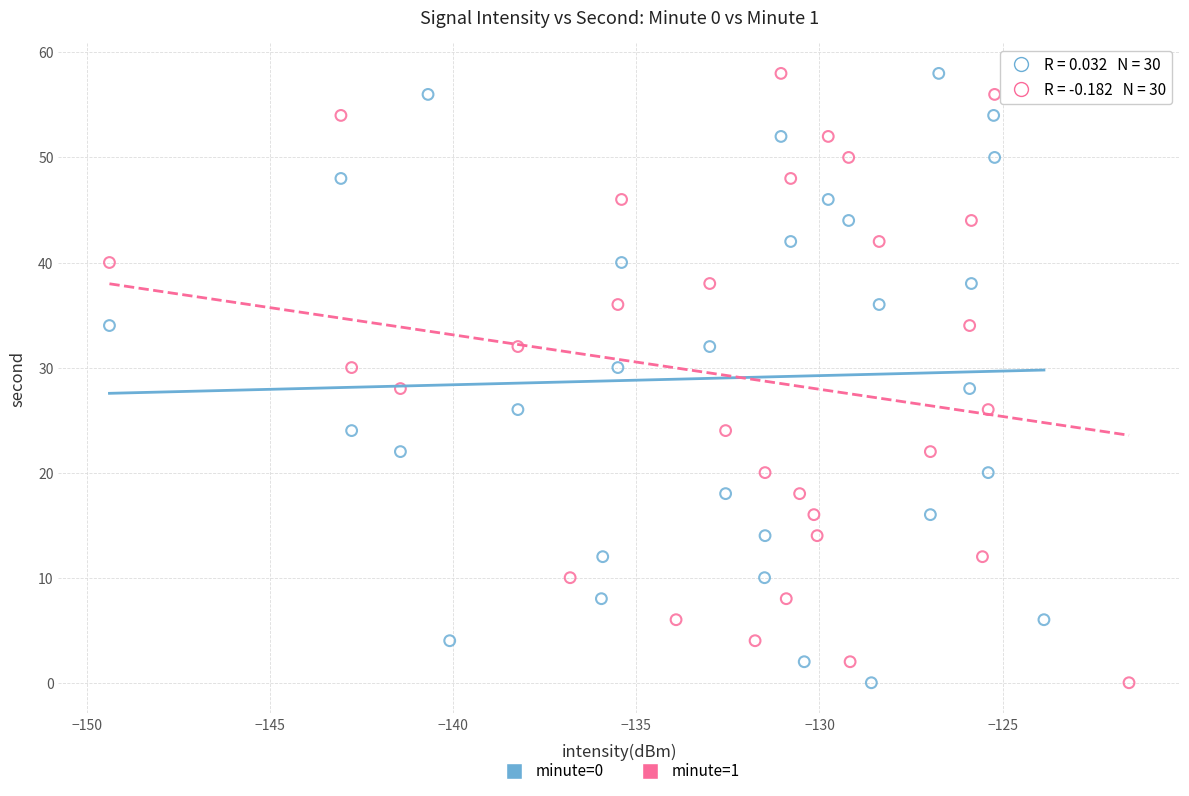

What are all the series names shown in the legend?

minute=0, minute=1